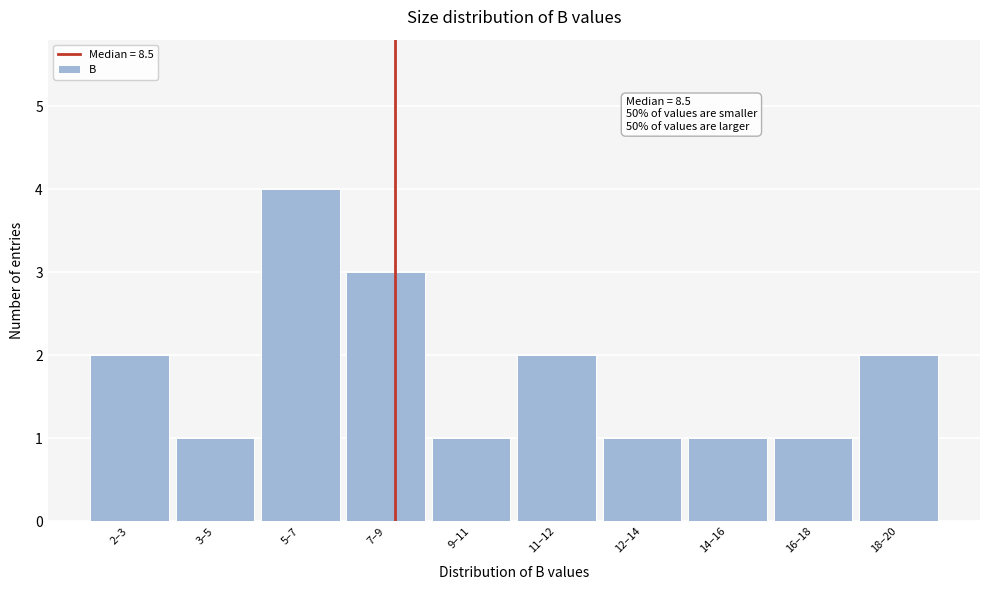

Reading left to right, what are all the values shown in this chart?

2–3=2	3–5=1	5–7=4	7–9=3	9–11=1	11–12=2	12–14=1	14–16=1	16–18=1	18–20=2